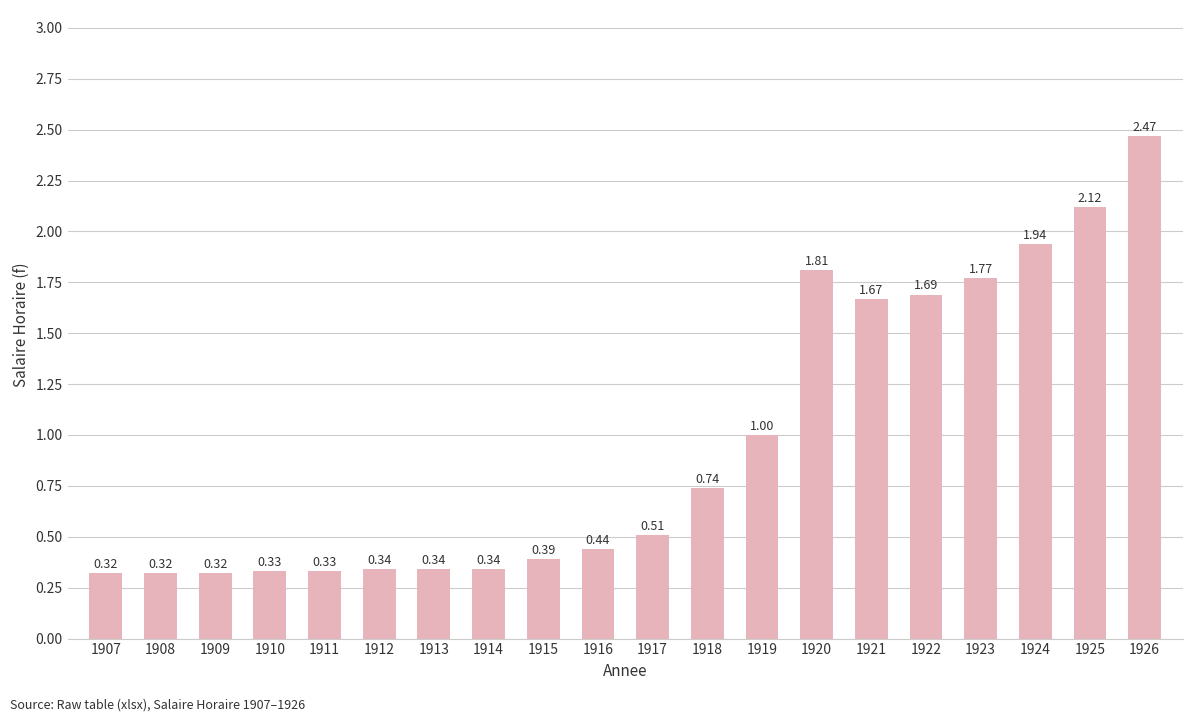

What is the average value?

1.0